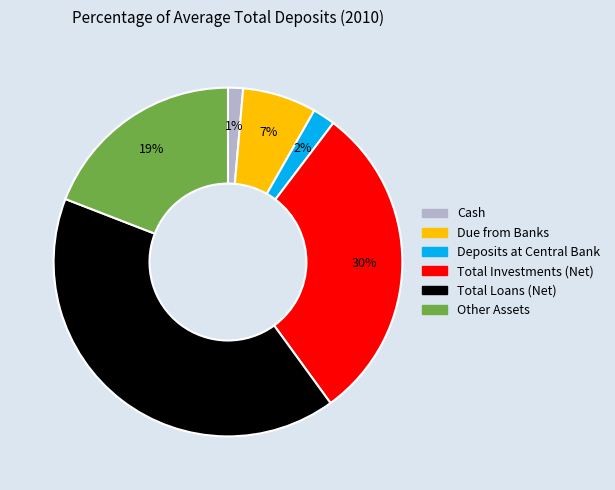

How many segments does this pie chart have?

6